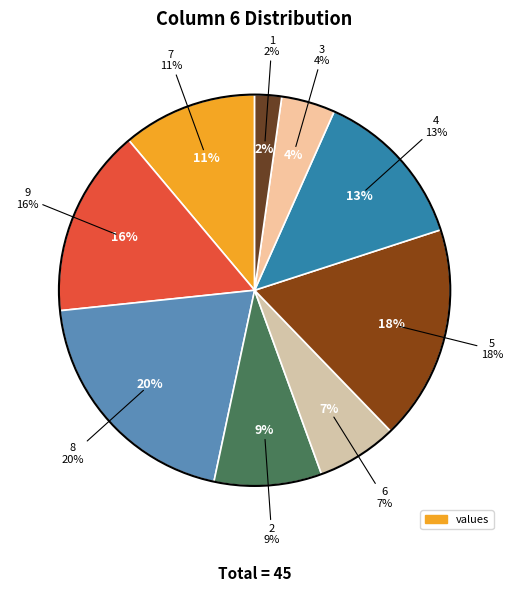

The 4 slice represents 13% of the pie. True or false?

True